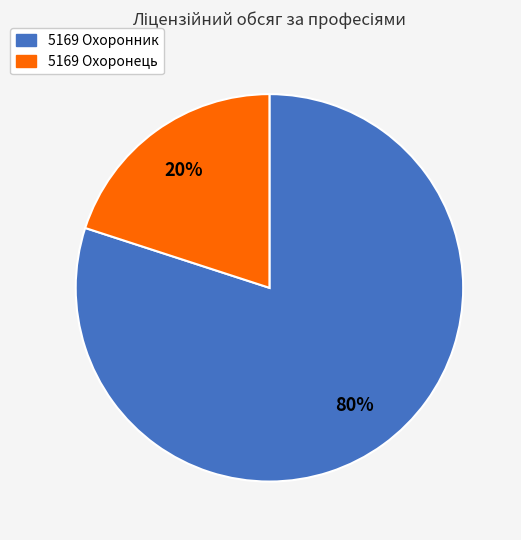

Is it true that 5169 Охоронник is 80% of the pie?

True